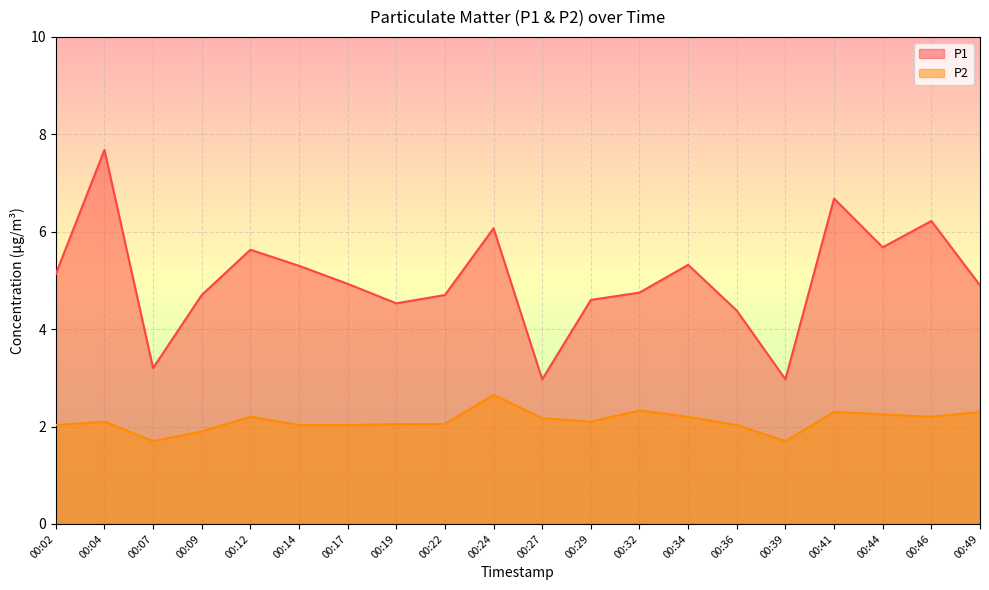

How many data points in P1 are less than 4?

3